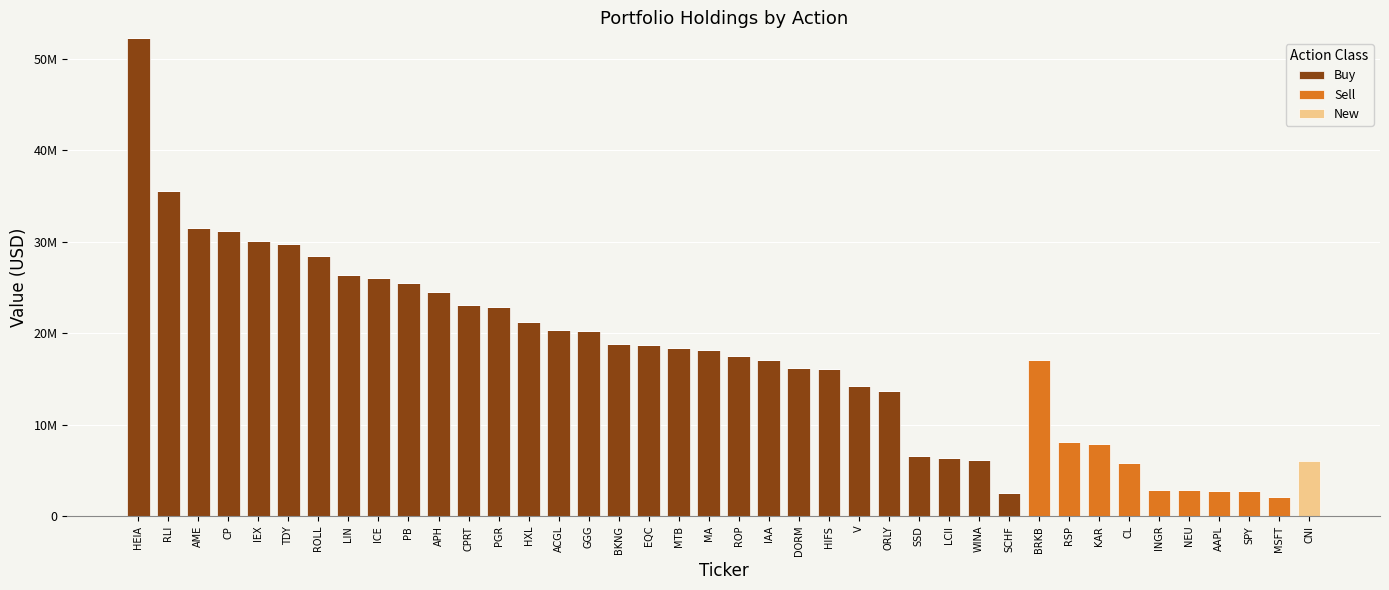

Are the bars grouped side by side (vs. stacked)?

No